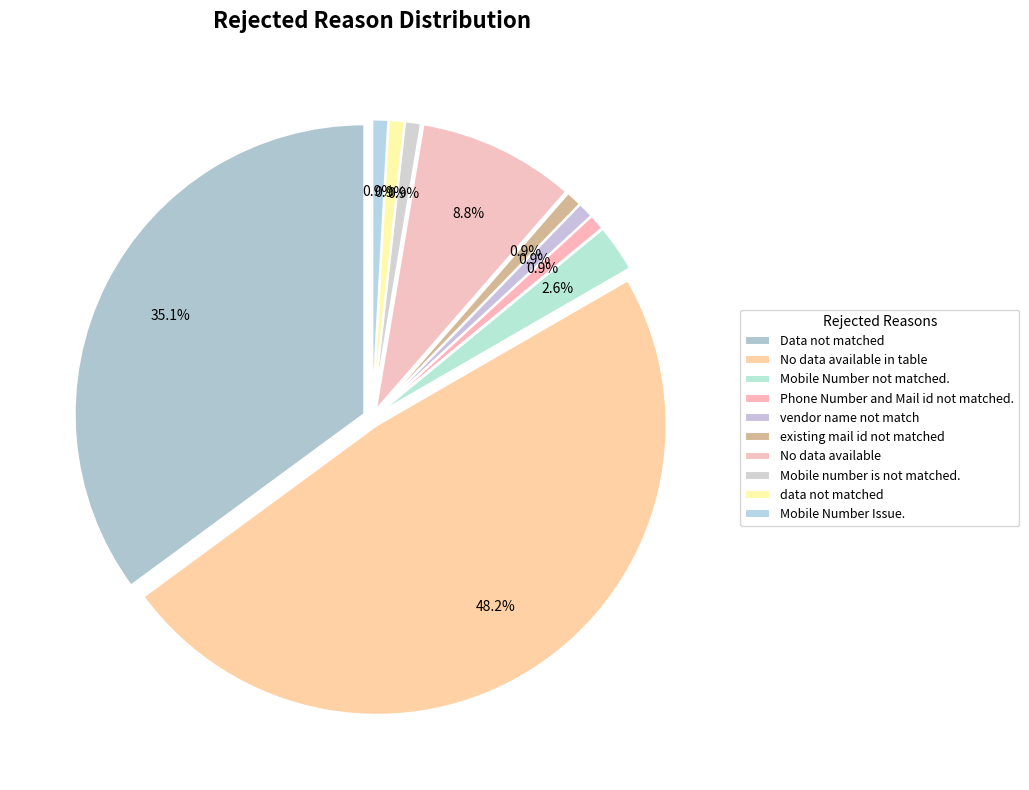

How many slices are in this pie chart?

10